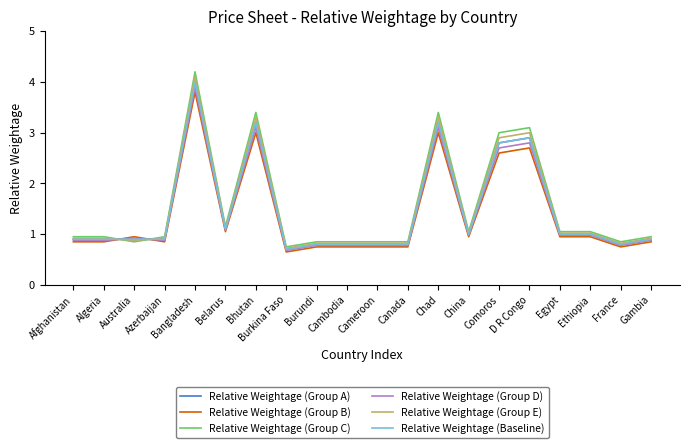

Does the chart have visible grid lines?

No